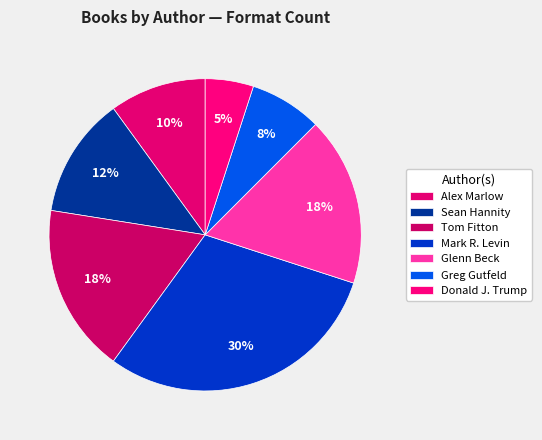

Count the number of slices in the pie.

7